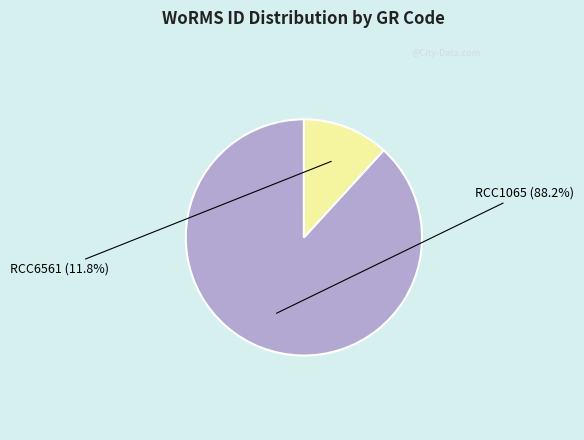

How many slices are in this pie chart?

2